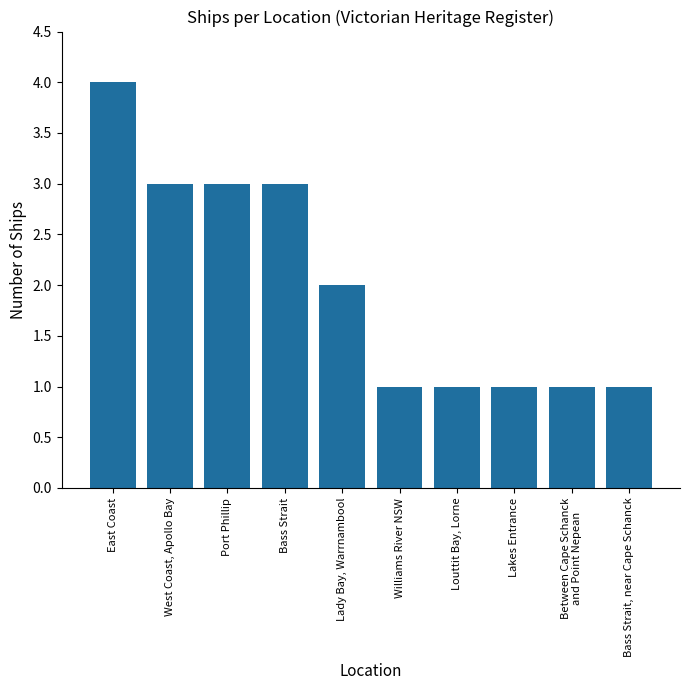

How many distinct data groups are displayed?

1